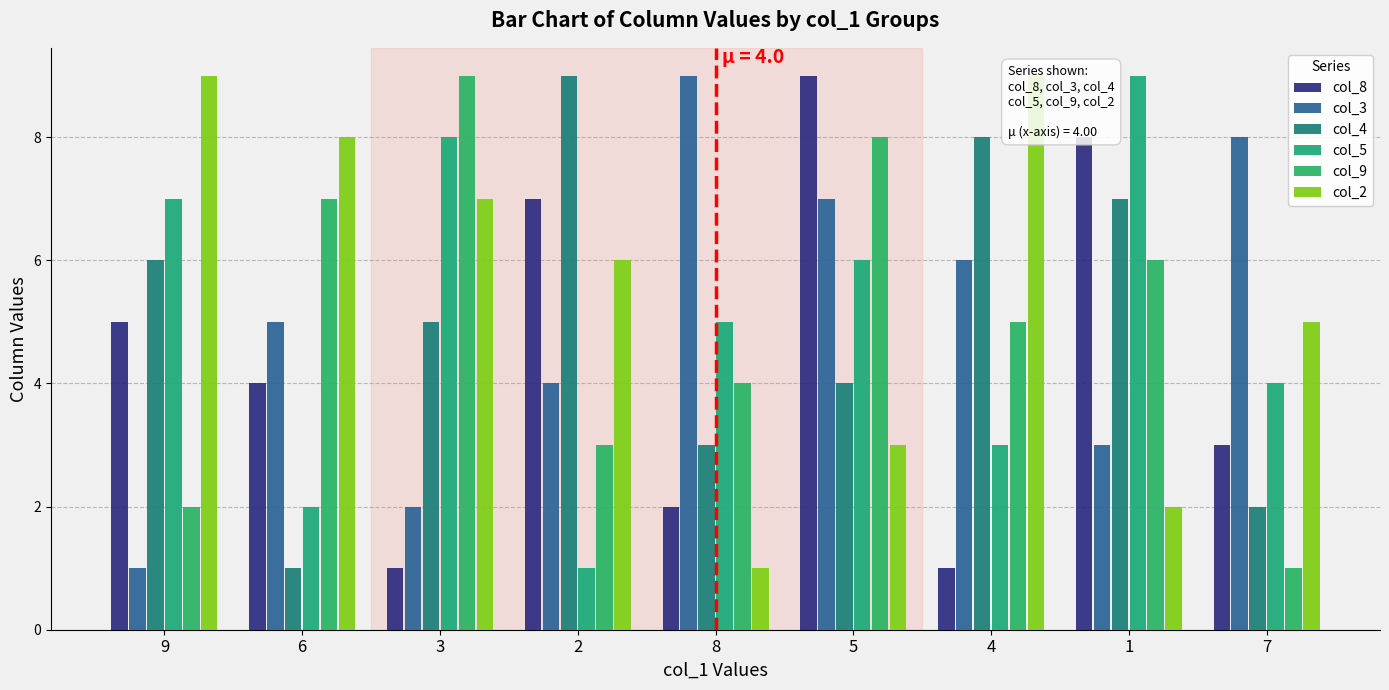

The col_4 series shows 2 at 5. True or false?

False